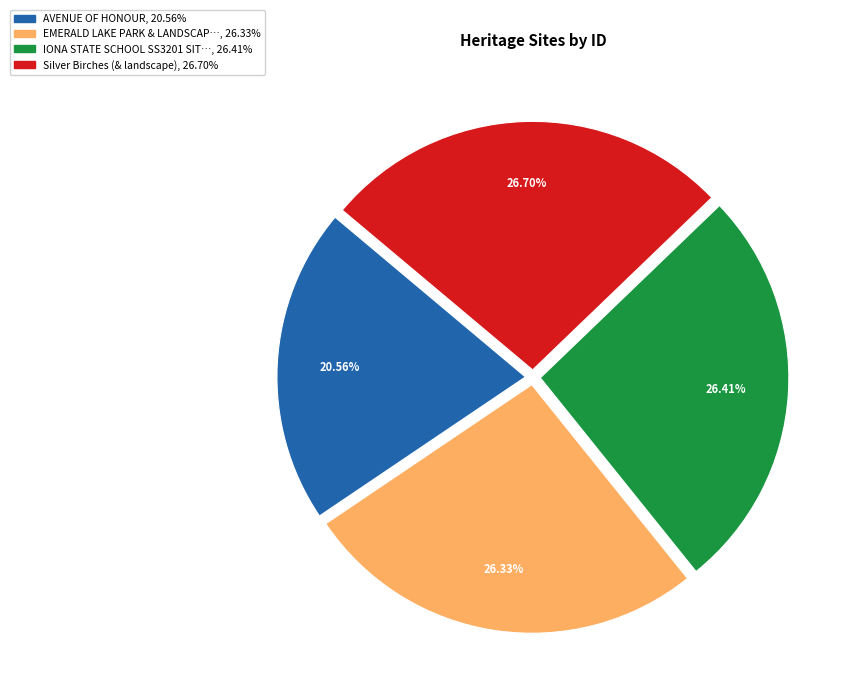

Is there a majority slice in this chart?

No